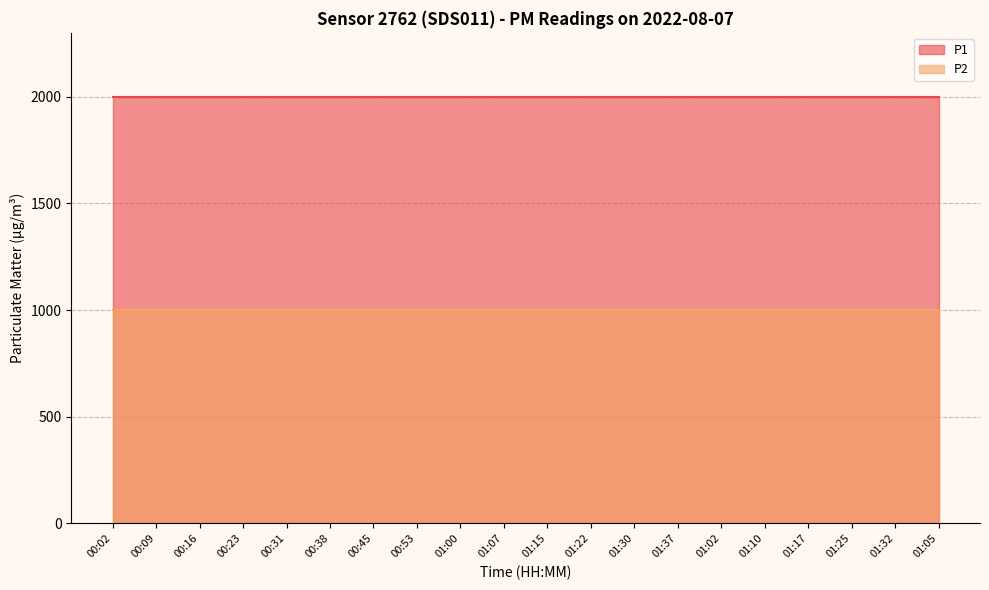

How many lines are shown in the chart?

2